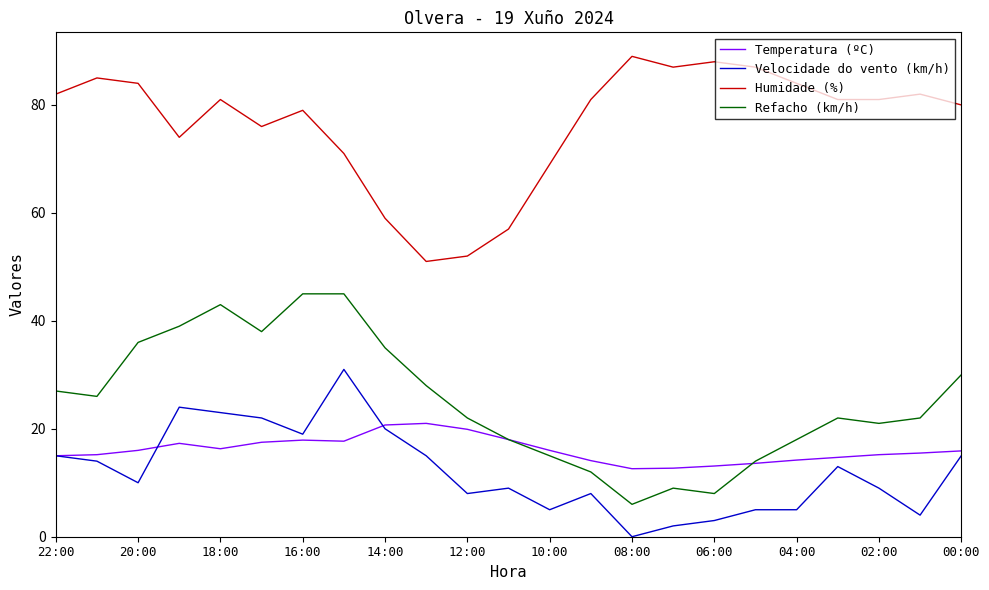

List the series in order of their peak value, highest first.

Humidade (%), Refacho (km/h), Velocidade do vento (km/h), Temperatura (ºC)